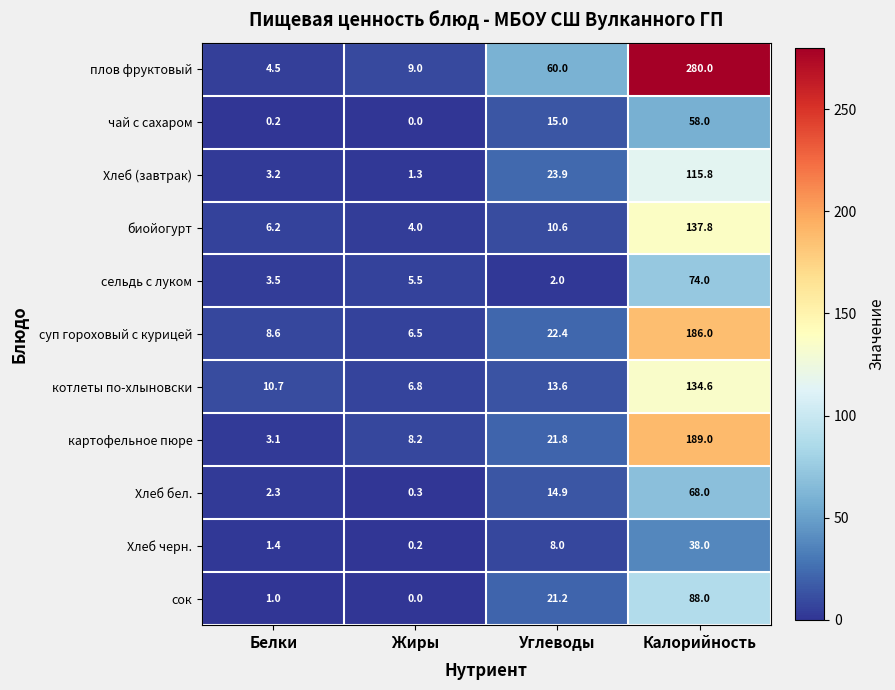

What is the sum of the Хлеб черн. values at Углеводы and Жиры?

8.2